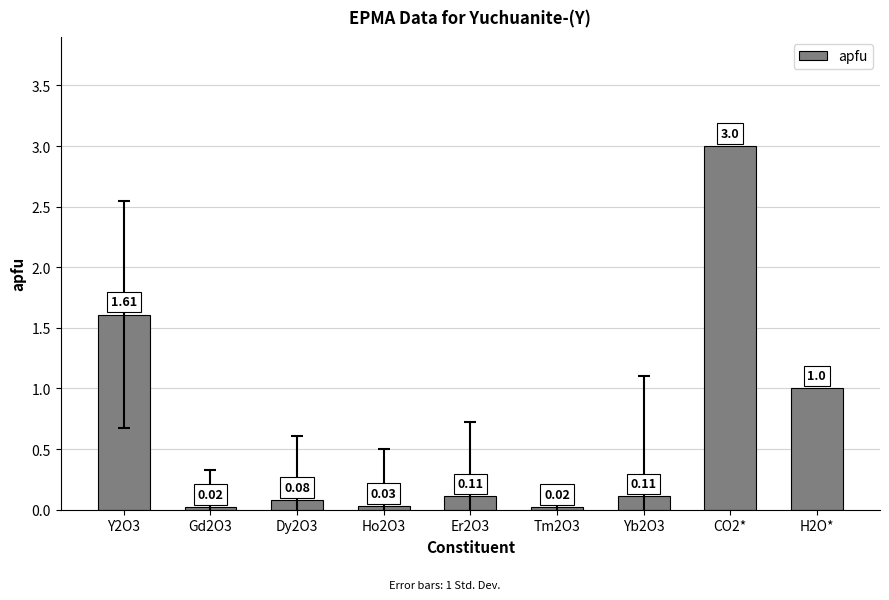

What is the average value?

0.7